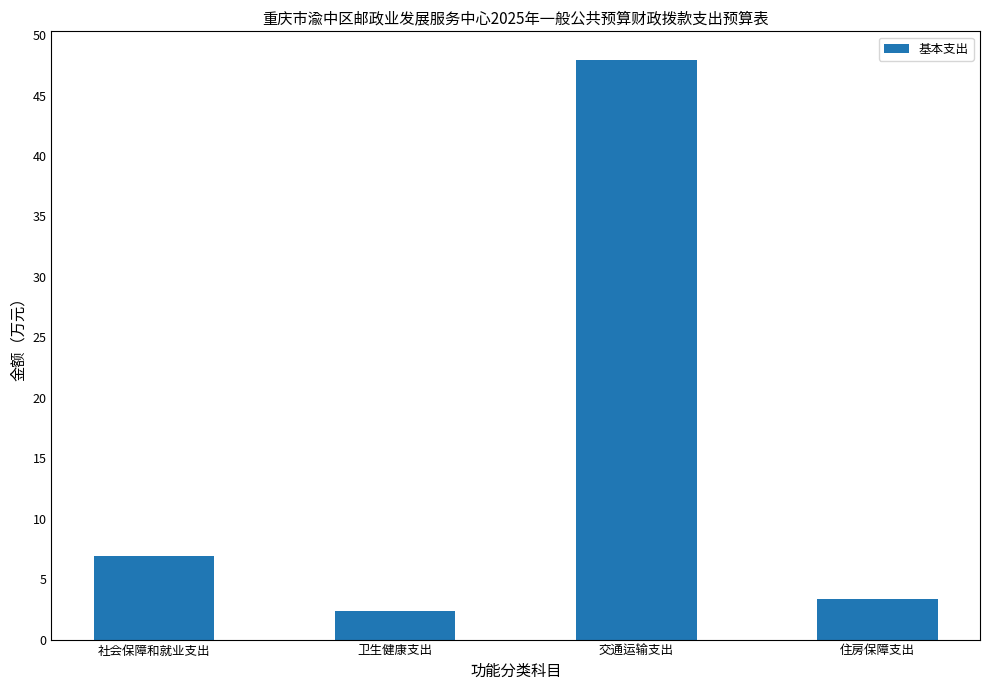

List the labels in order of value, smallest first.

卫生健康支出, 住房保障支出, 社会保障和就业支出, 交通运输支出